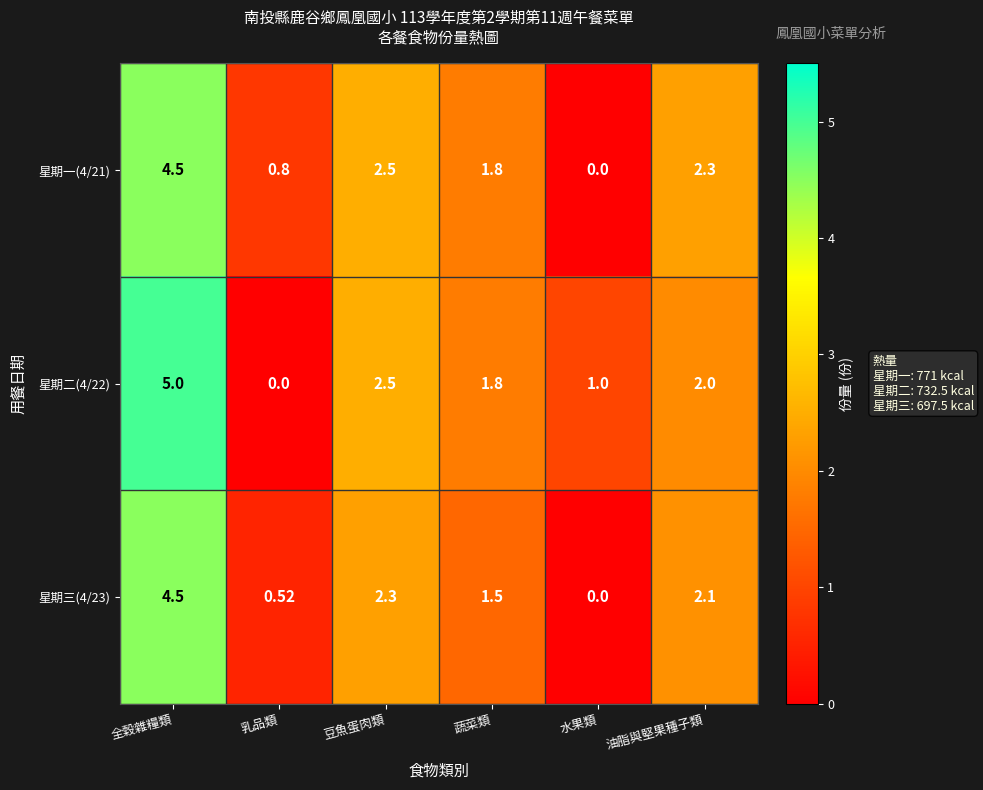

Count the number of categories in the chart.

6